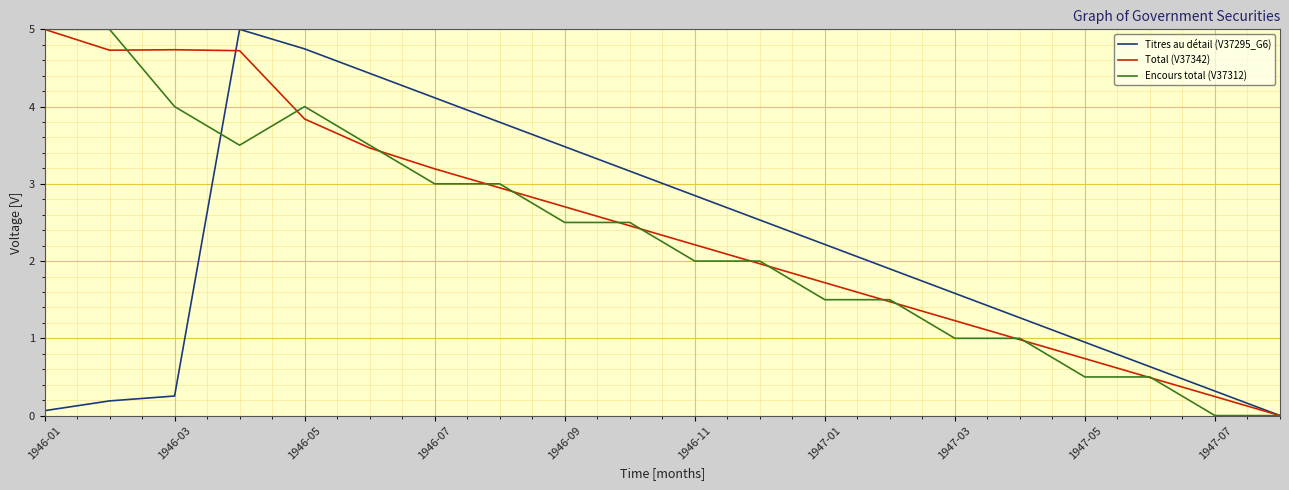

What is the maximum value for Encours total (V37312)?

5.0